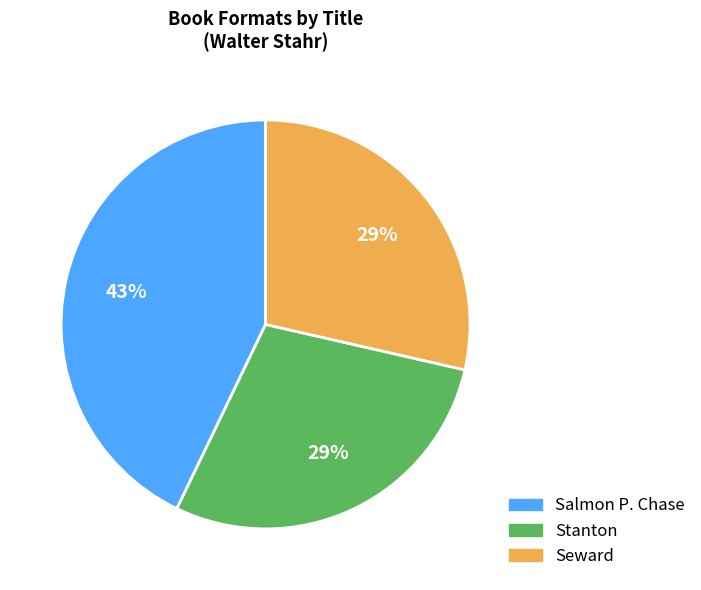

The Salmon P. Chase slice represents 54% of the pie. True or false?

False